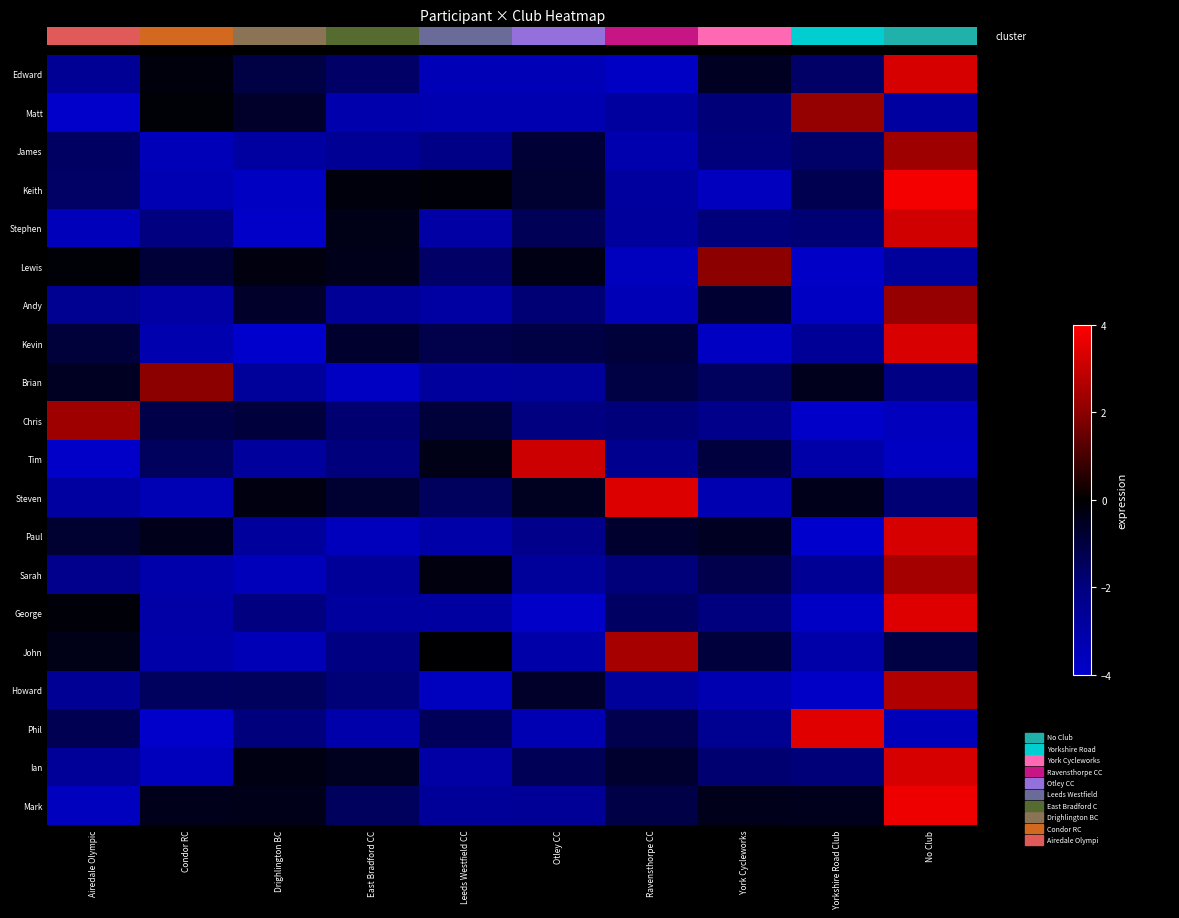

Which series has the widest spread of values?

Keith